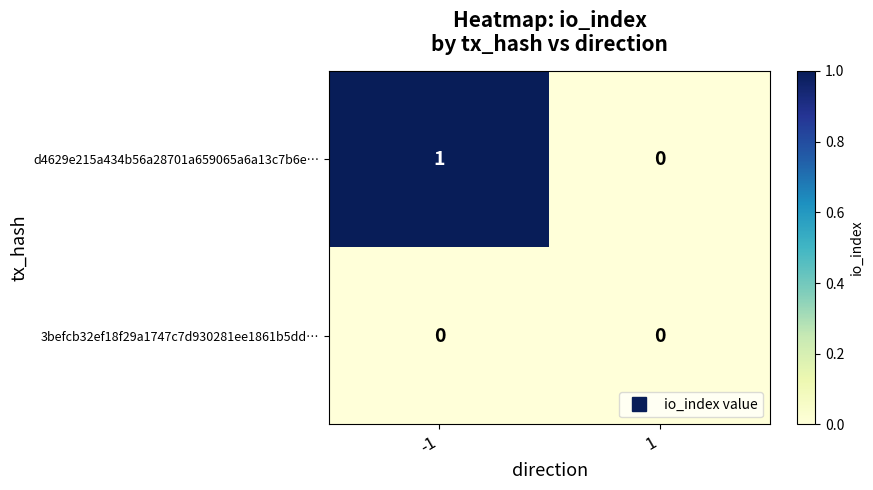

At which category does the chart reach its peak across all series?

-1